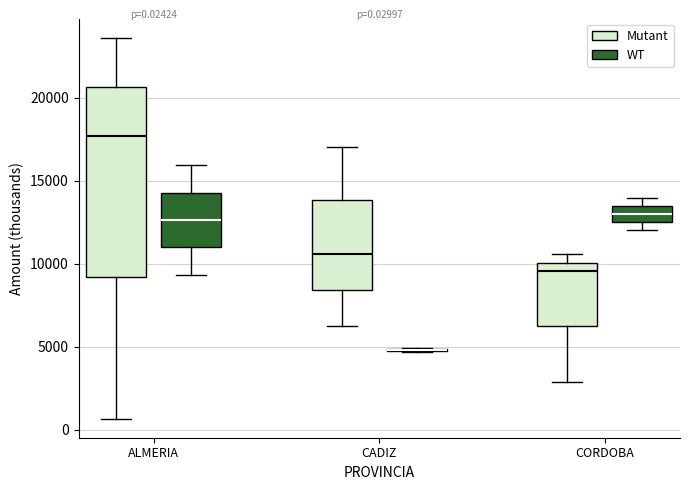

Comparing the boxes themselves (not the whiskers), which one is the tallest?

ALMERIA (Mutant)